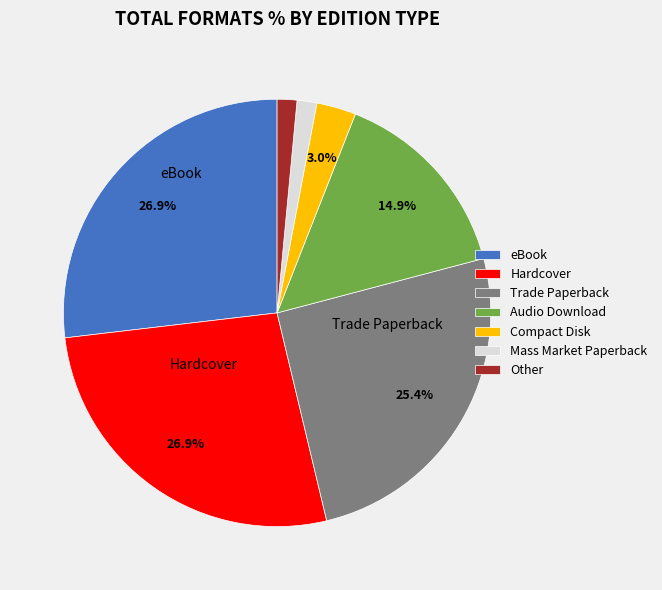

How many slices are in this pie chart?

7